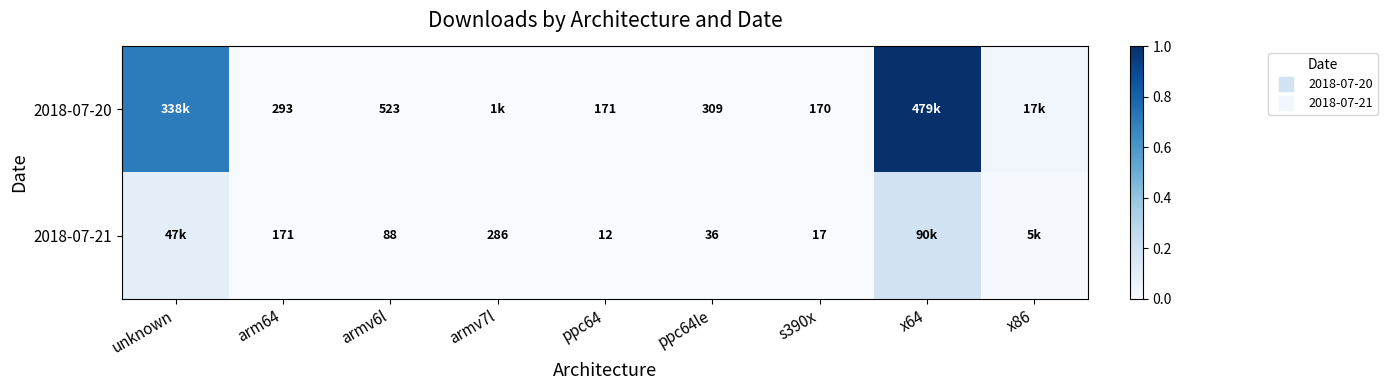

The 2018-07-20 series shows 0.2 at x64. True or false?

False